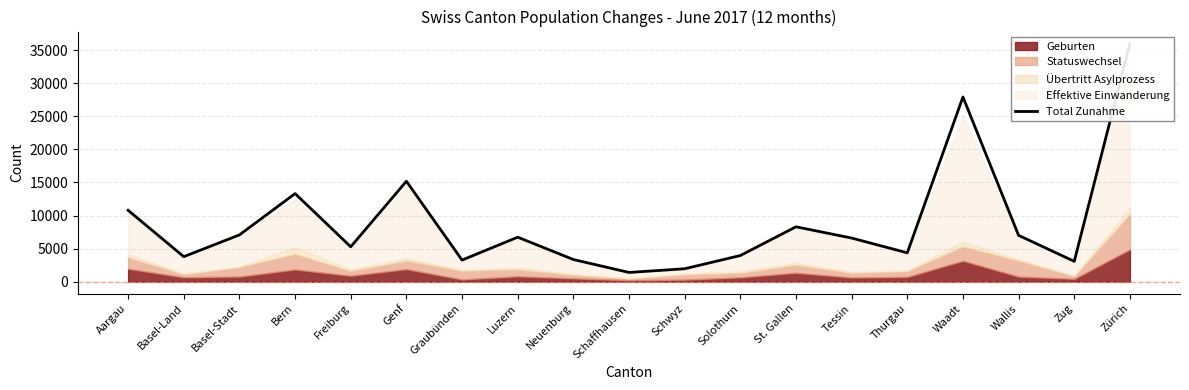

The chart shows a value of 4368 at Thurgau. True or false?

True